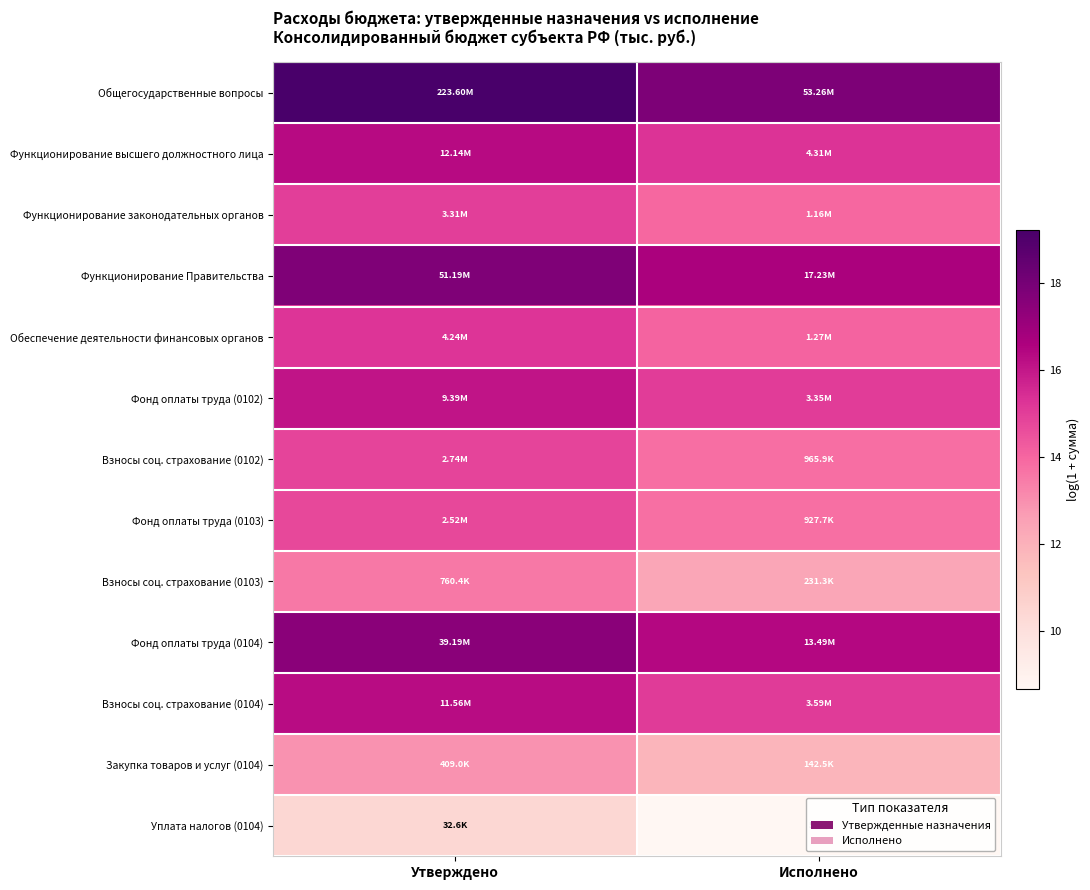

What is the total value across all series at Исполнено?

184.7